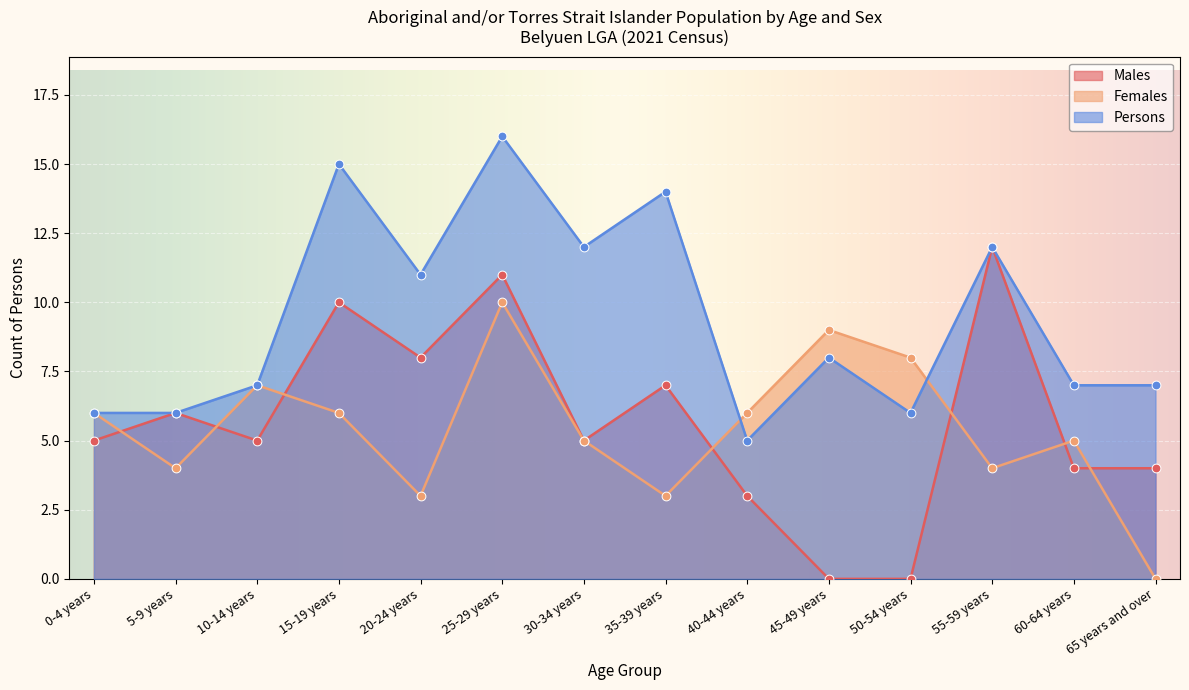

Which series has the widest spread of Y values?

Males